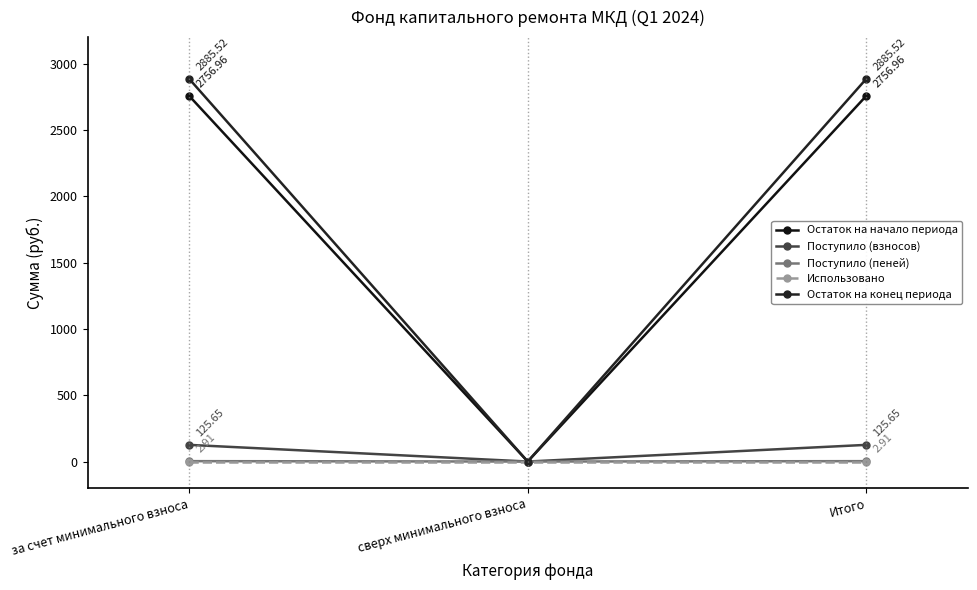

At how many categories does at least one series exceed 303?

2